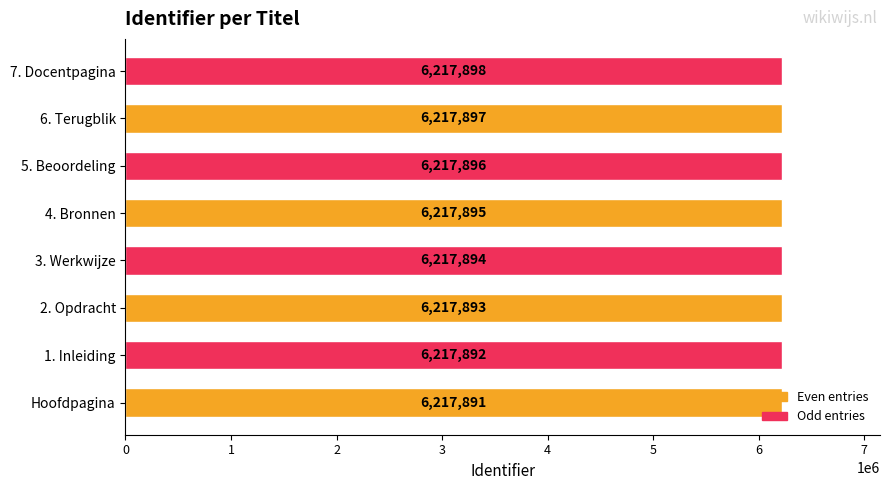

What is the change in value from 1. Inleiding to 7. Docentpagina?

+6